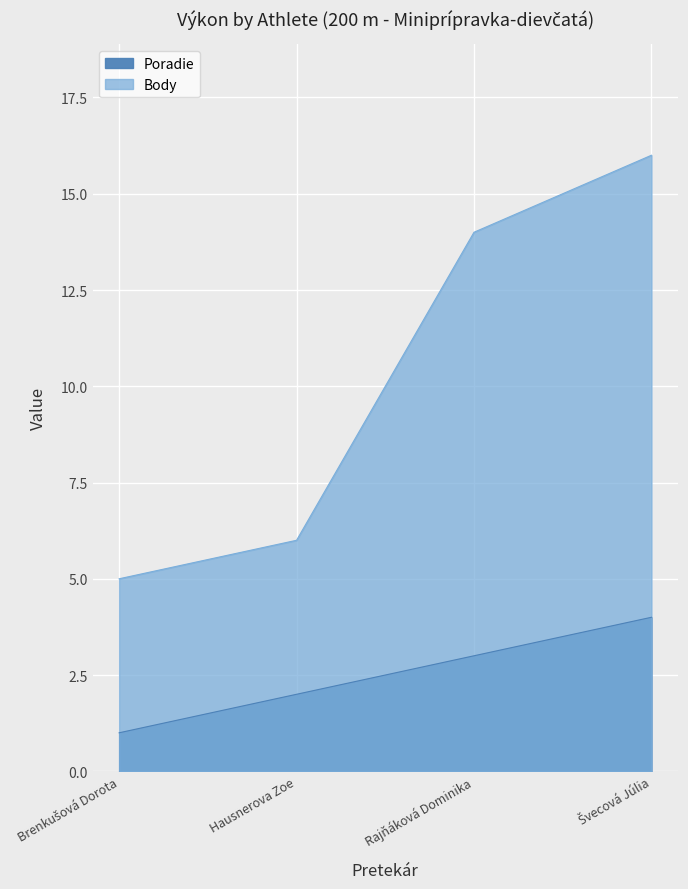

Reading right to left, transcribe all the data shown in this chart.

Poradie: Švecová Júlia=4	Rajňáková Dominika=3	Hausnerova Zoe=2	Brenkušová Dorota=1
Body: Švecová Júlia=16	Rajňáková Dominika=14	Hausnerova Zoe=6	Brenkušová Dorota=5